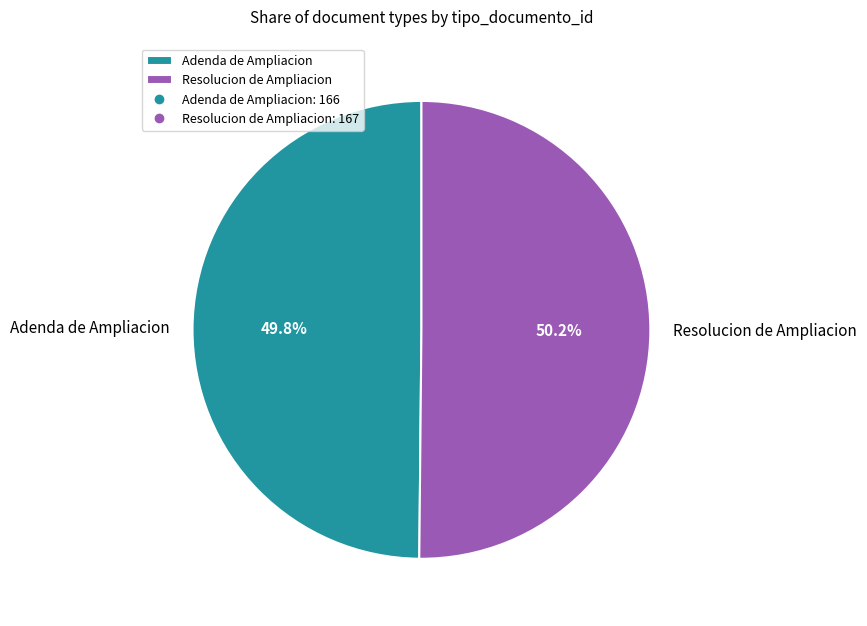

To the nearest percent, what portion does Resolucion de Ampliacion represent?

50%